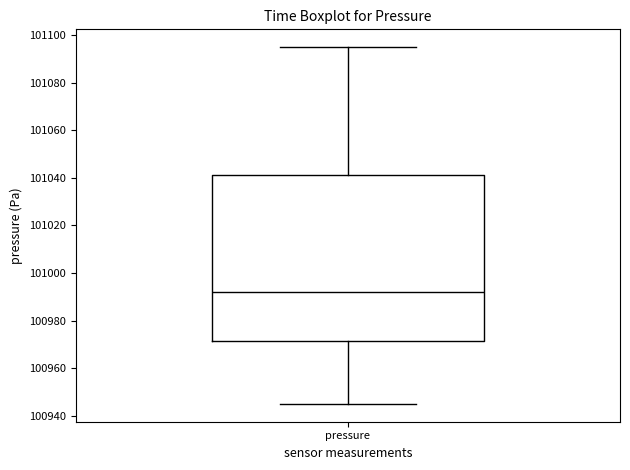

Where does the median line of the box for pressure sit on the y-axis? The values are not printed on the chart, so give them approximately, as read against the axis.

100992